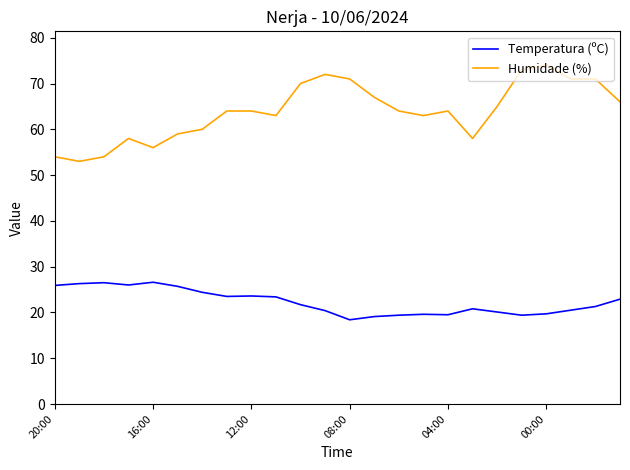

List the series in order of their peak value, lowest first.

Temperatura (ºC), Humidade (%)